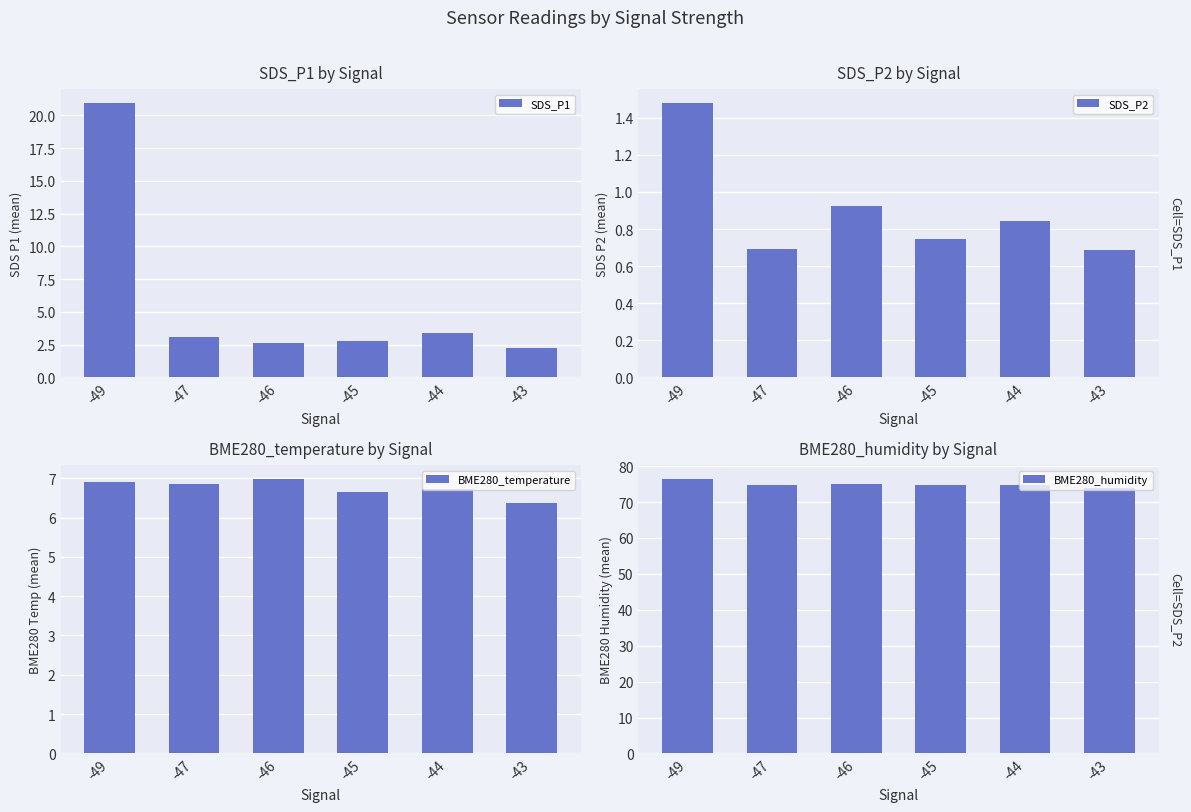

Which series has the largest range (max minus min)?

SDS_P1